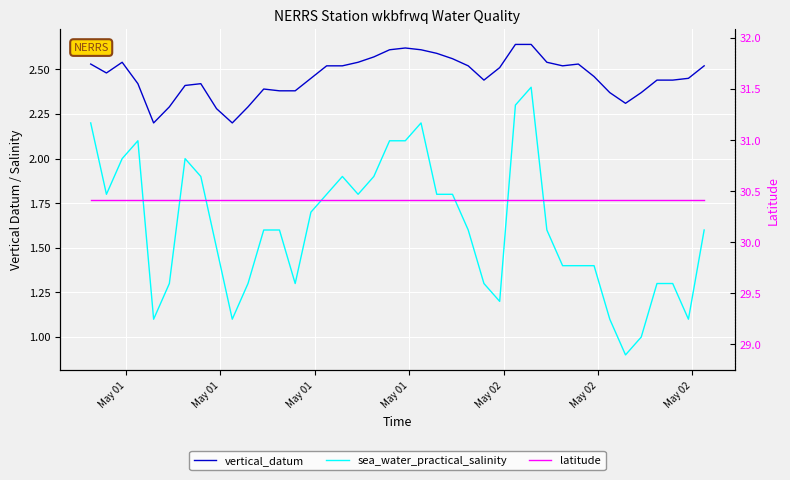

True or false: latitude has more than 1 points higher than both neighbors.

False